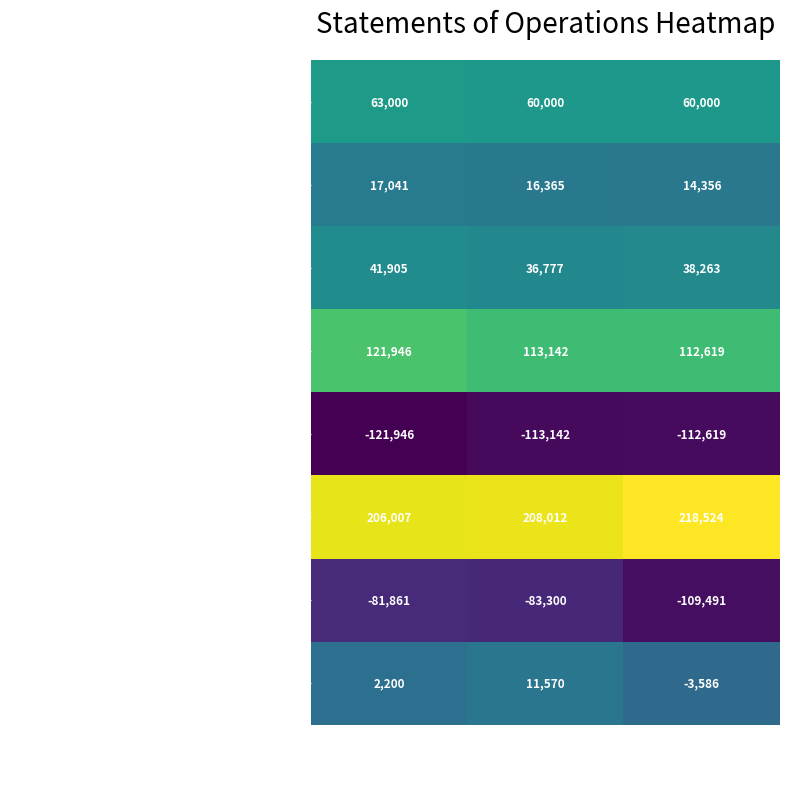

How many data points in Legal and professional fees are less than 38263?

1